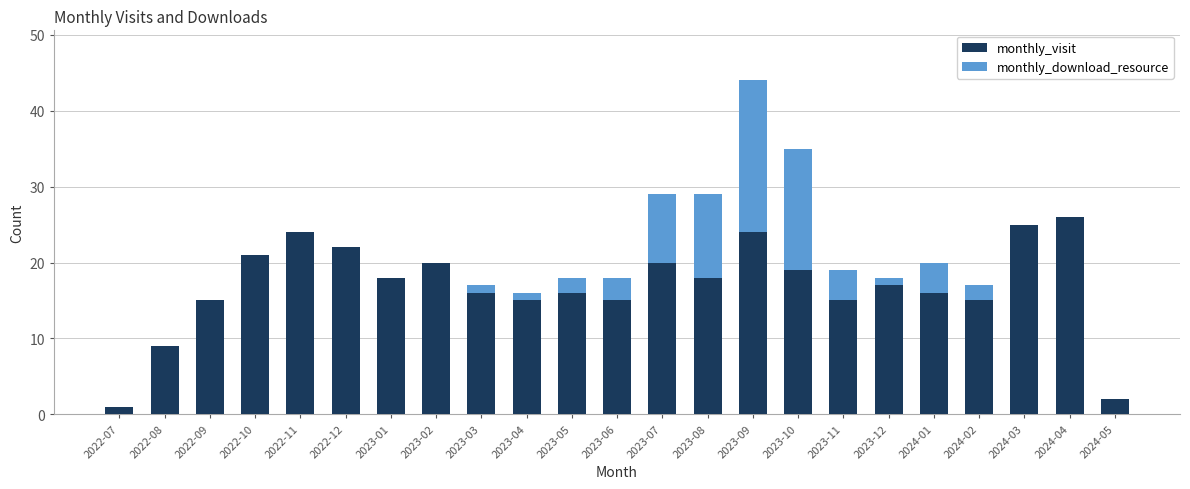

What is the total value across all series at 2023-05?

18